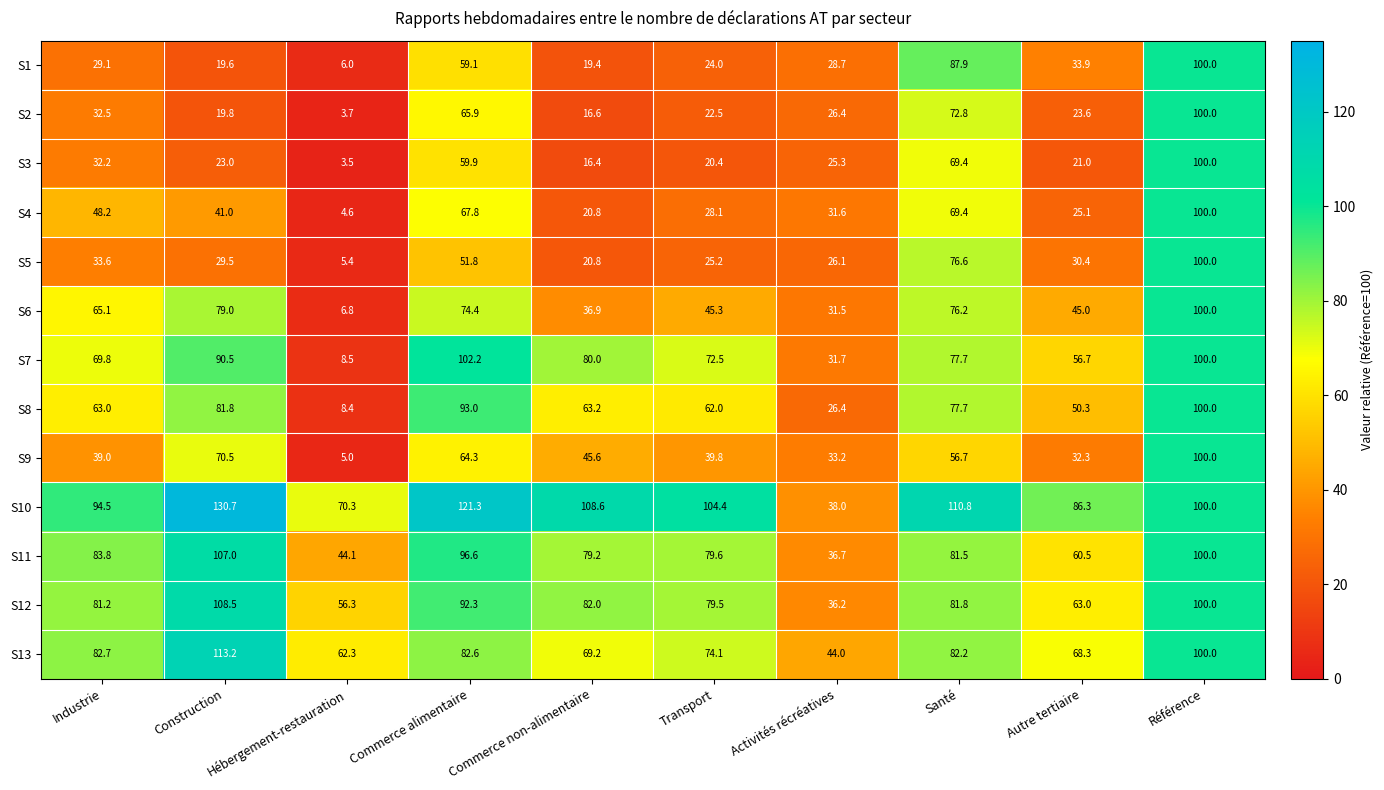

How many data points in S5 are less than 30?

5